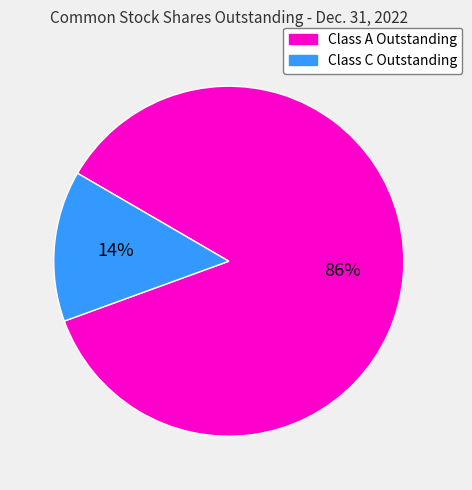

To the nearest percent, what is the difference between the largest and smallest slice percentages?

72%